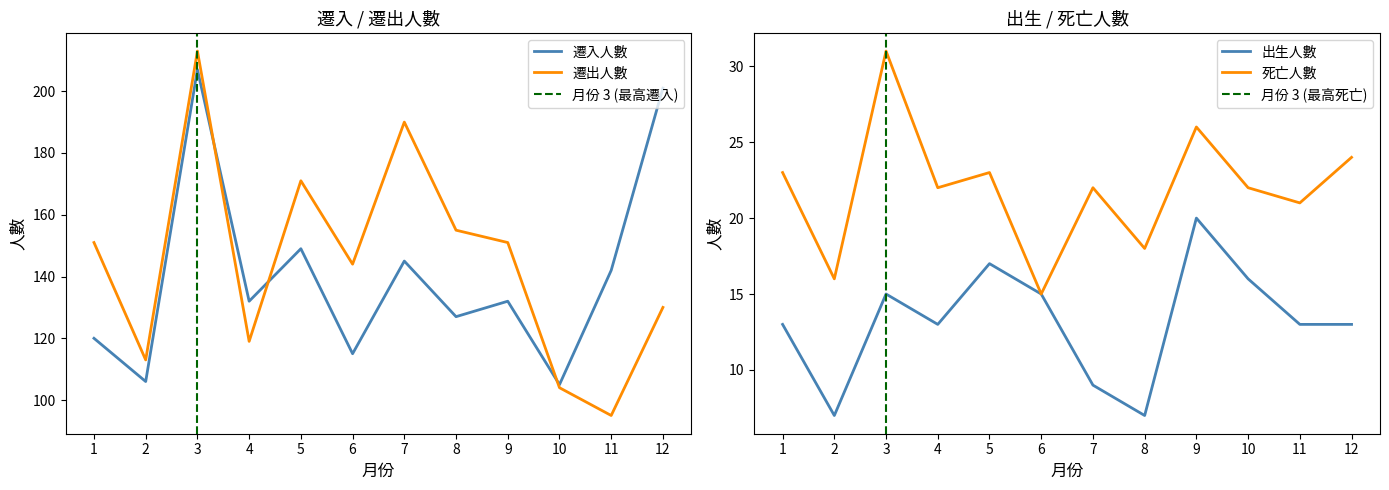

What is the total value across all series at 5?

360